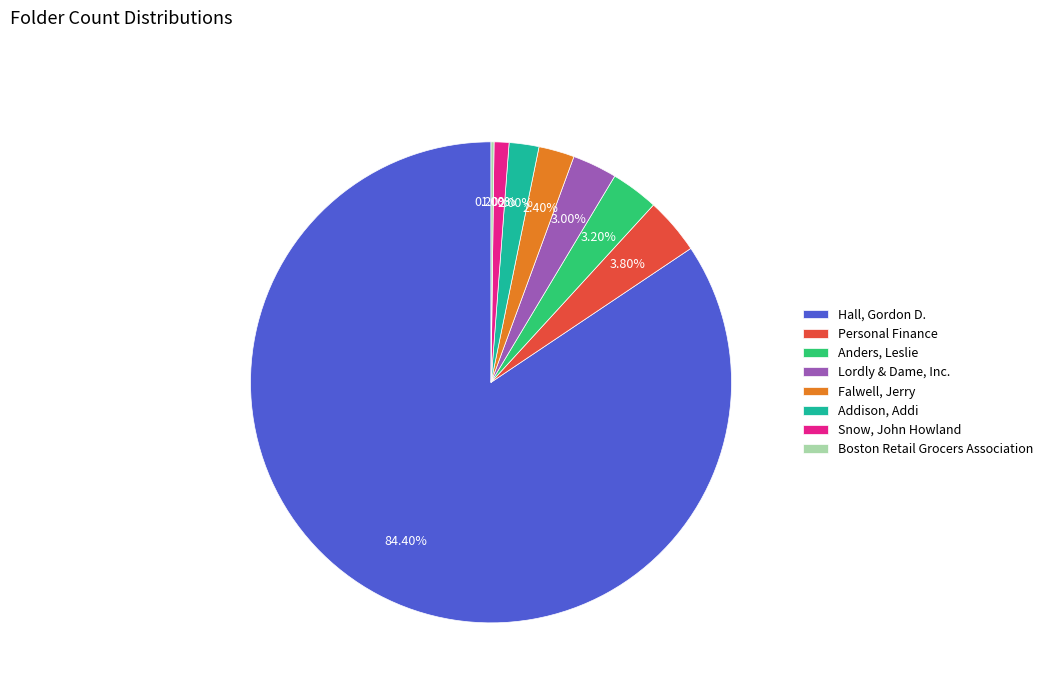

Which slice is the largest?

Hall, Gordon D.